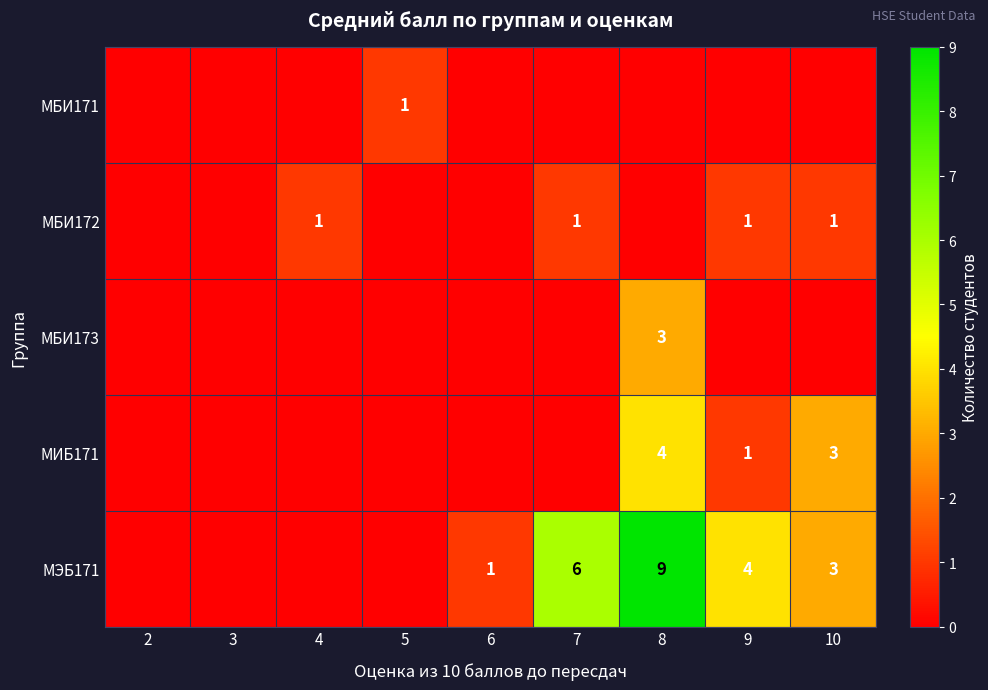

The value of МБИ171 at 5 is 1. True or false?

True